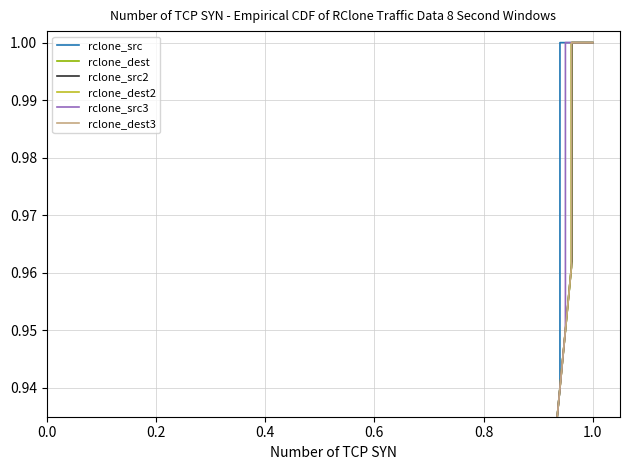

True or false: rclone_dest and rclone_src intersect in this chart.

False